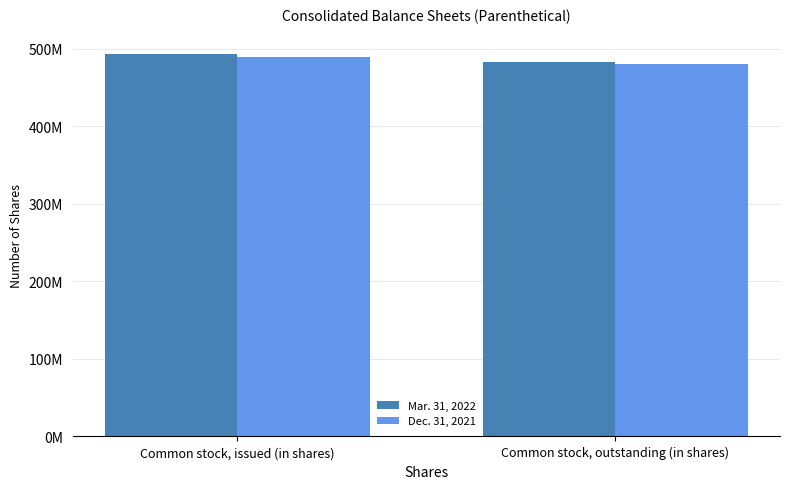

Are the bars grouped side by side (vs. stacked)?

Yes